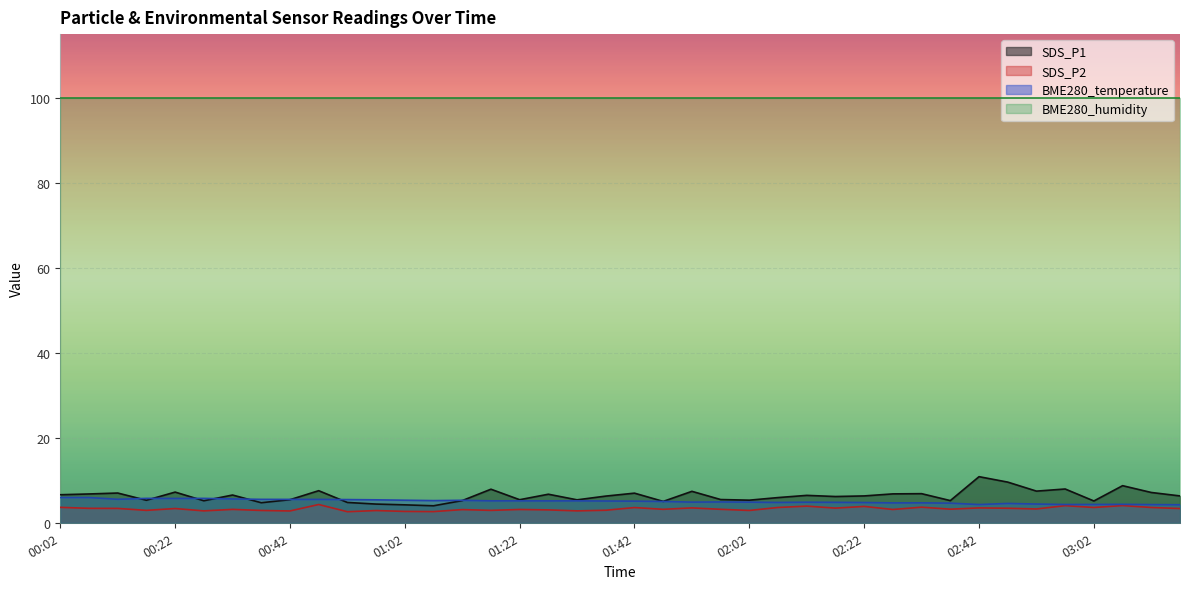

Where is the first local maximum for SDS_P2?

00:22